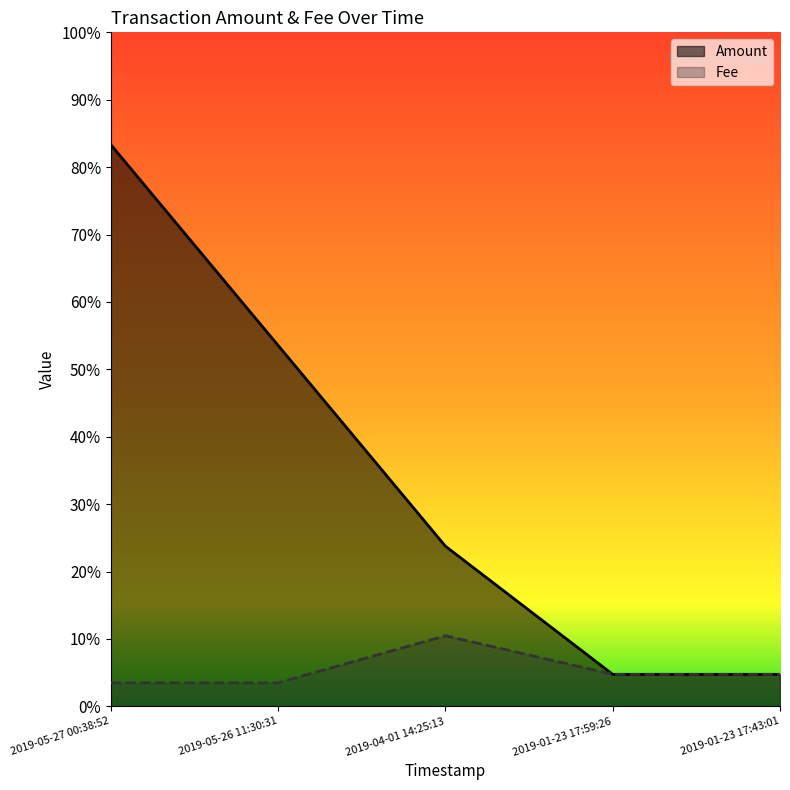

What are all the series names shown in the legend?

Amount, Fee